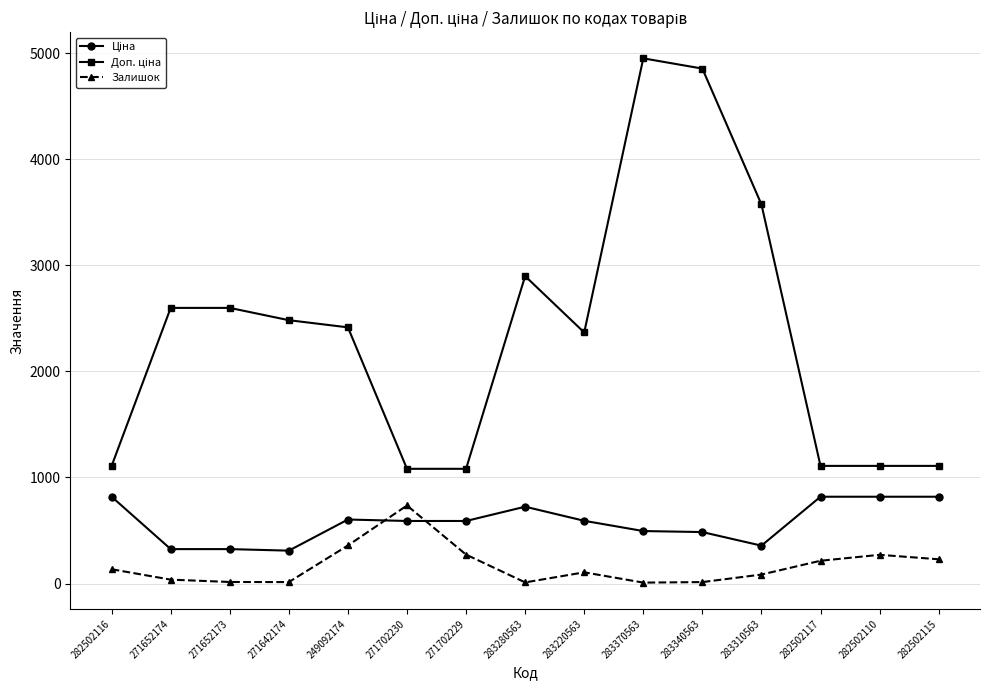

What is the spread (max minus min) of values at 282502116?

974.2